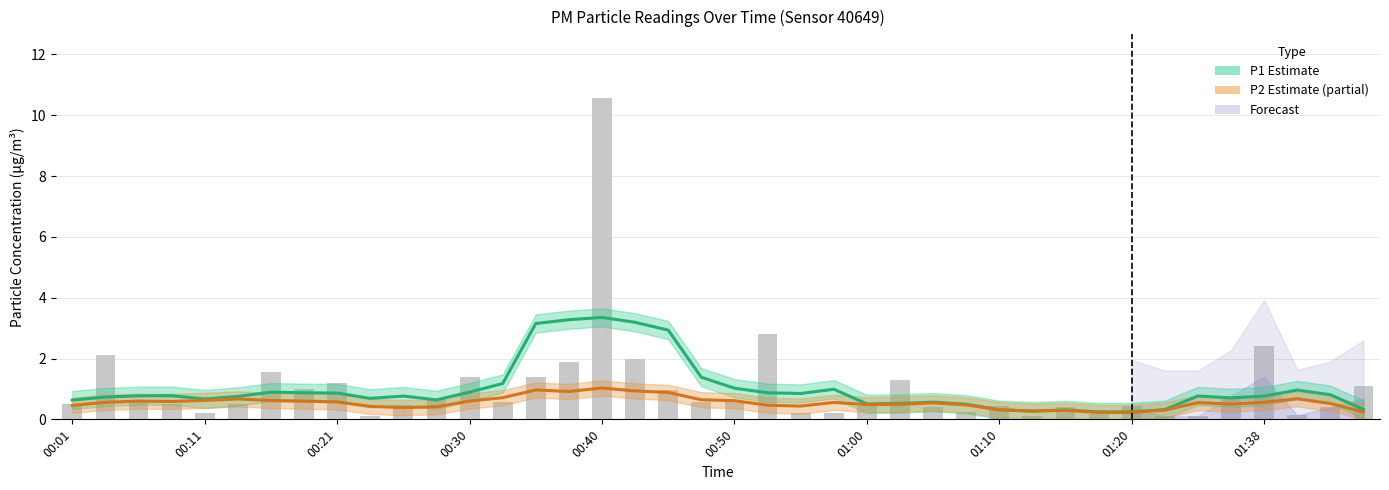

What is the average value?

1.0